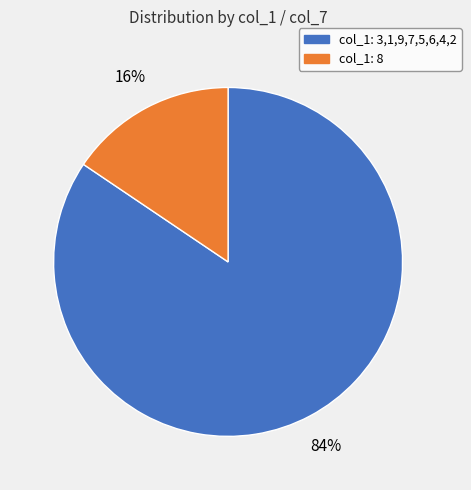

How many segments does this pie chart have?

2